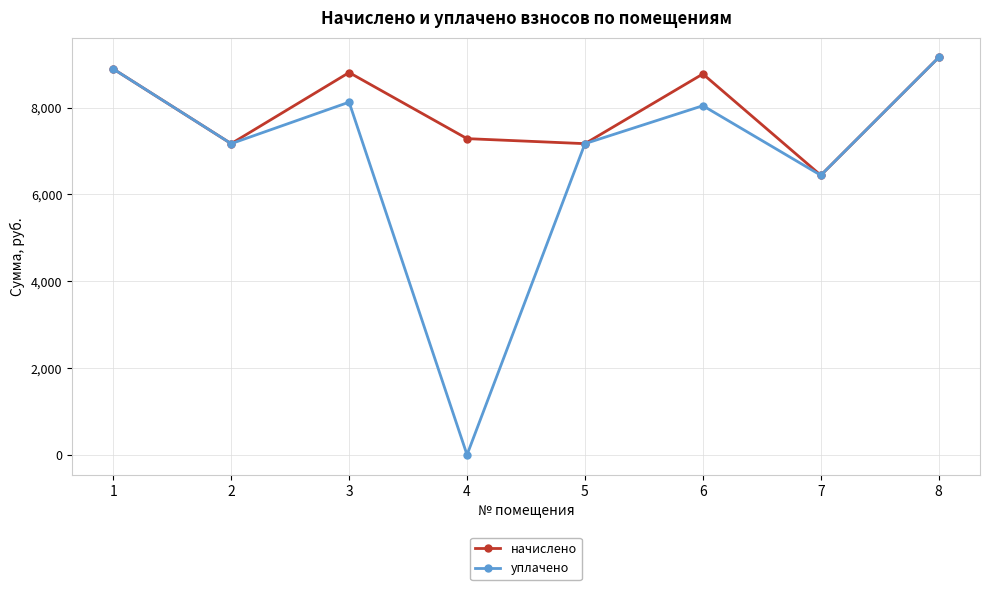

What is the maximum value shown in the chart?

9157.7